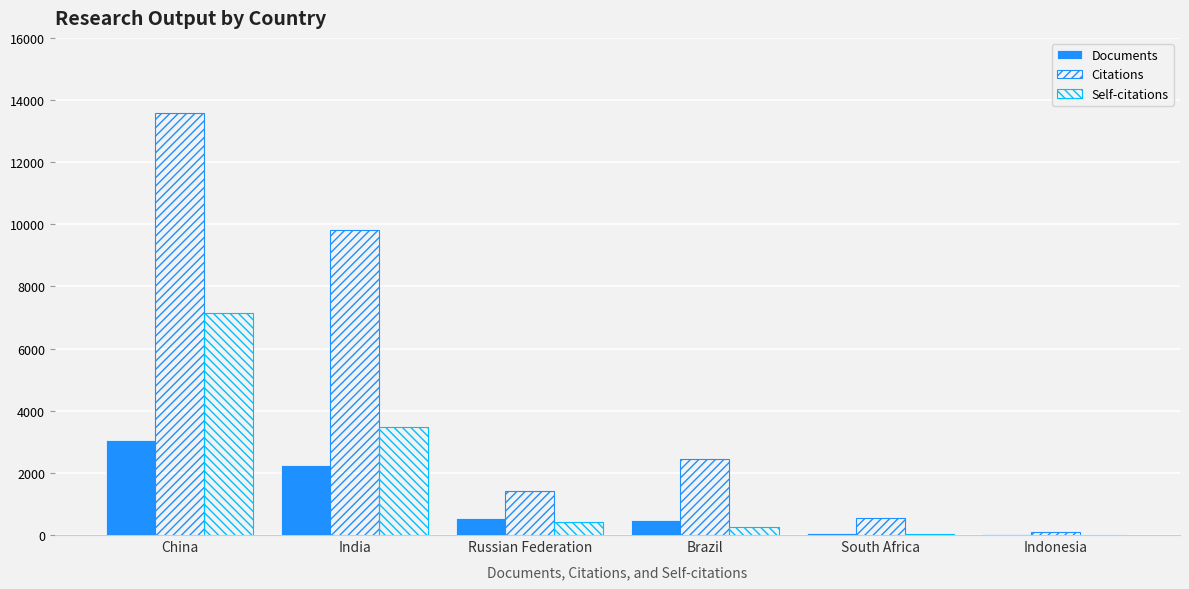

How many groups of bars are there?

6